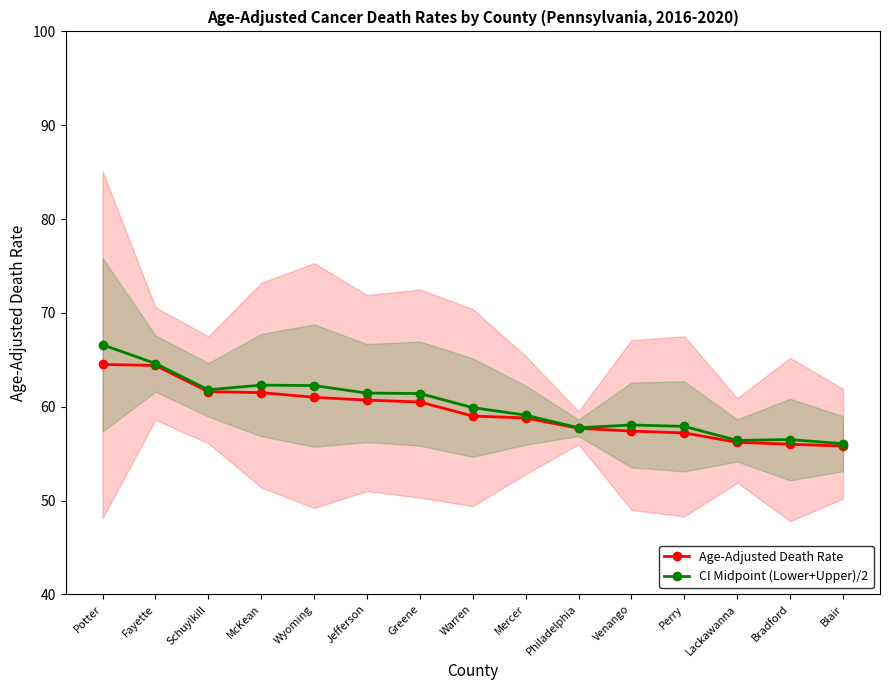

List the labels in order of CI Midpoint (Lower+Upper)/2 value, smallest first.

Blair, Lackawanna, Bradford, Philadelphia, Perry, Venango, Mercer, Warren, Greene, Jefferson, Schuylkill, Wyoming, McKean, Fayette, Potter